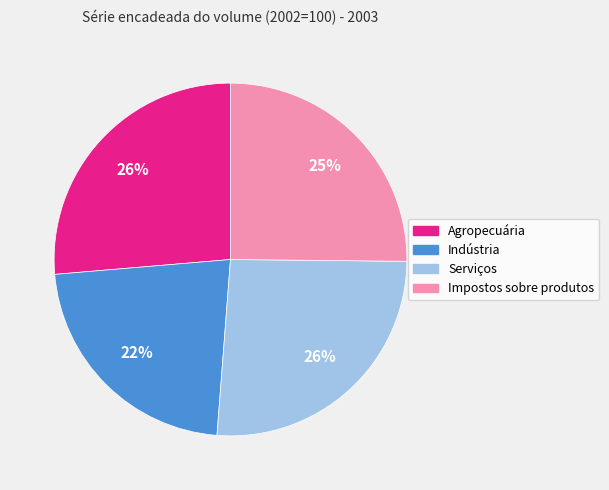

To the nearest percent, what percentage of the pie is Agropecuária?

26%